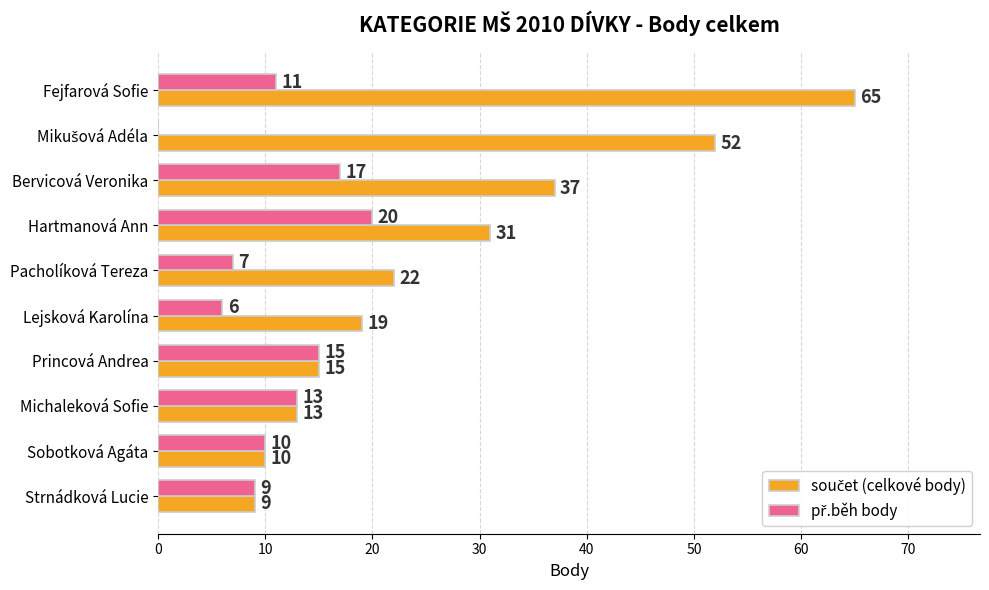

At which category is the sum across all series the highest?

Fejfarová Sofie